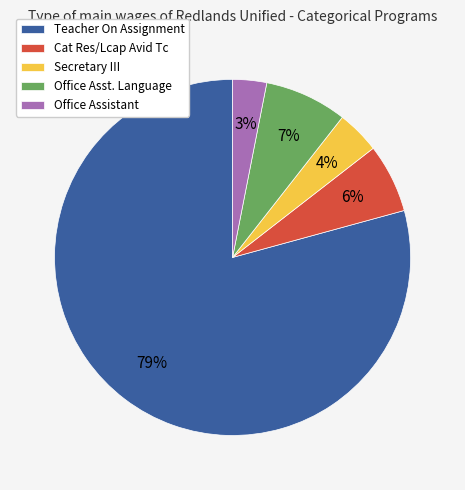

Does any single category account for the majority?

Yes